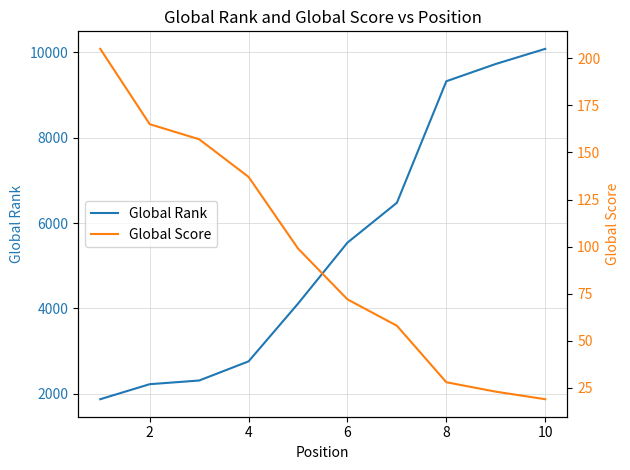

What is the average value of the Global Rank series?

5442